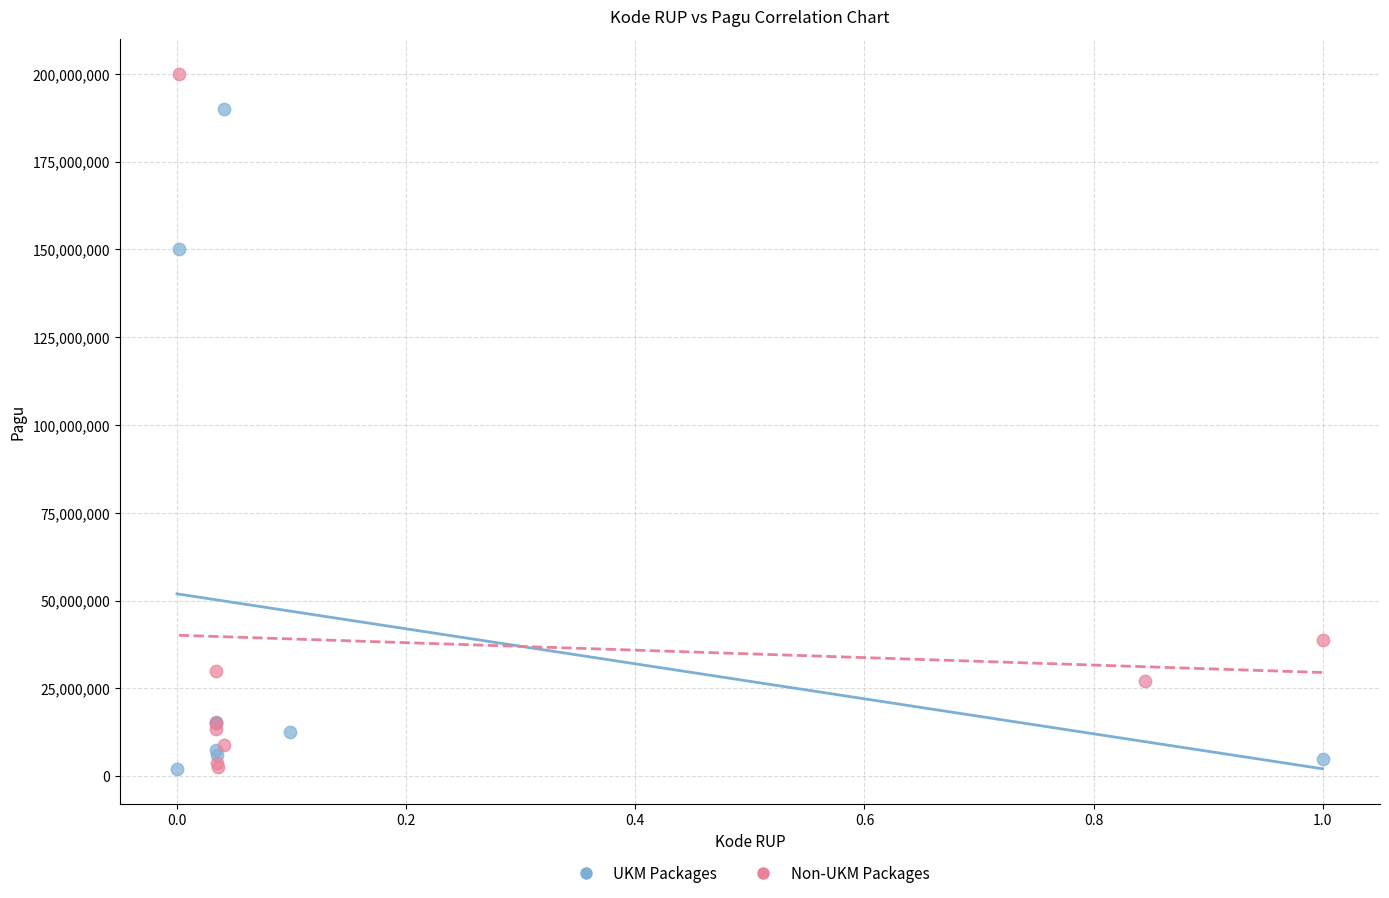

Which series contains the highest Y value?

Non-UKM Packages